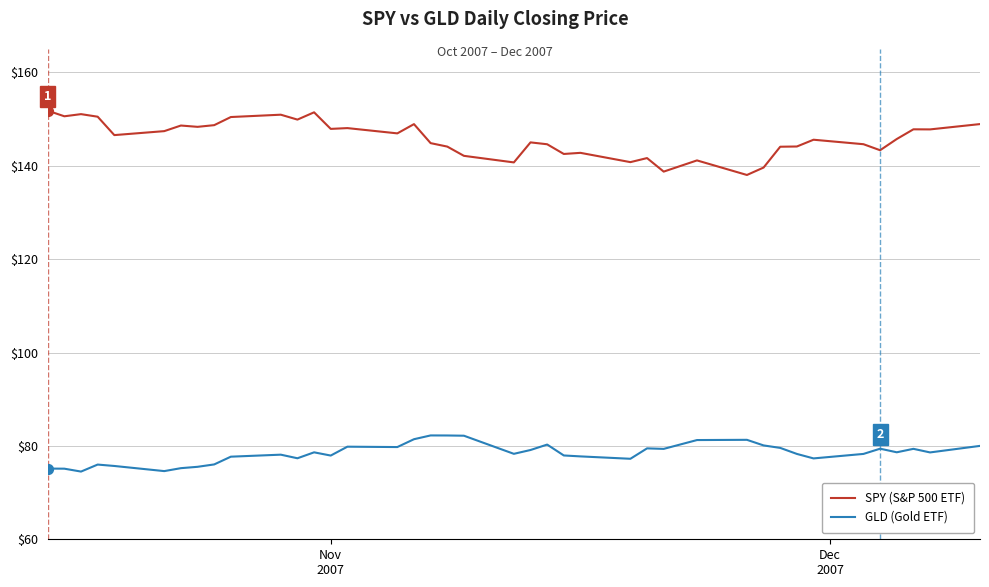

What is the minimum value shown in the chart?

74.5